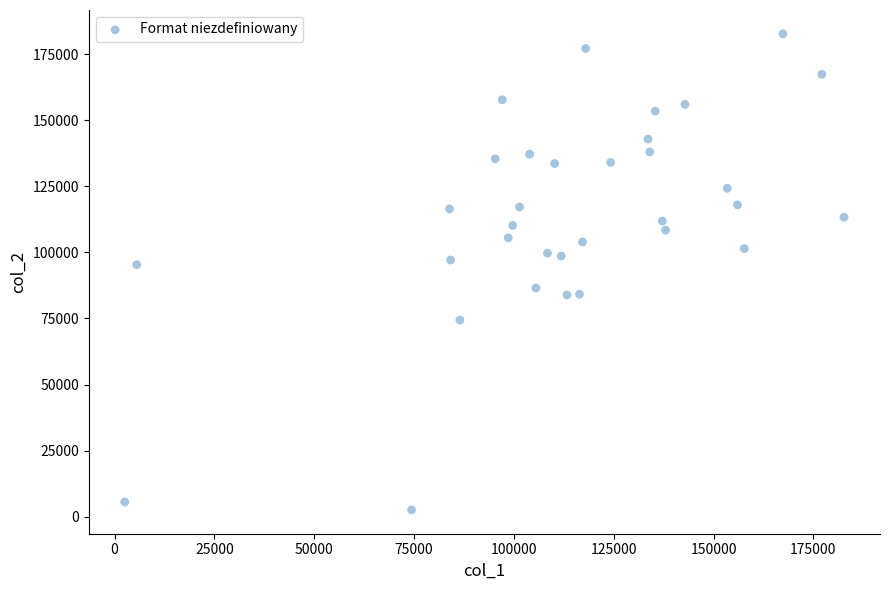

What is the range of Y values (max minus min)?

180128